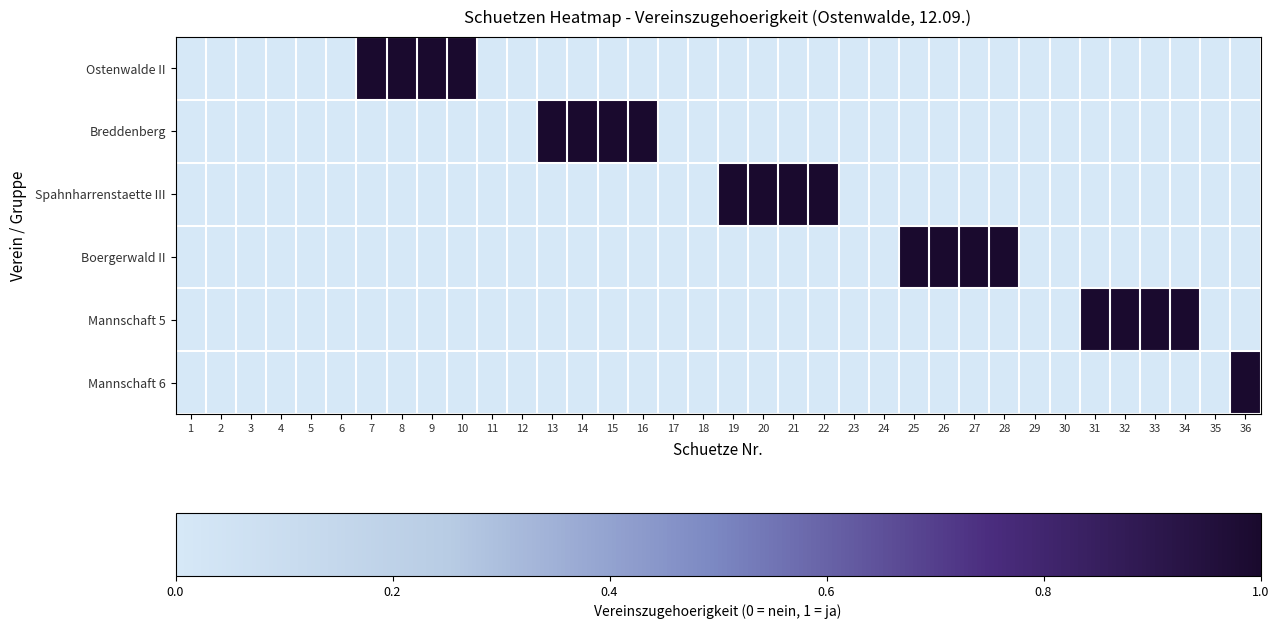

Which series changed the most between 25 and 34?

Boergerwald II